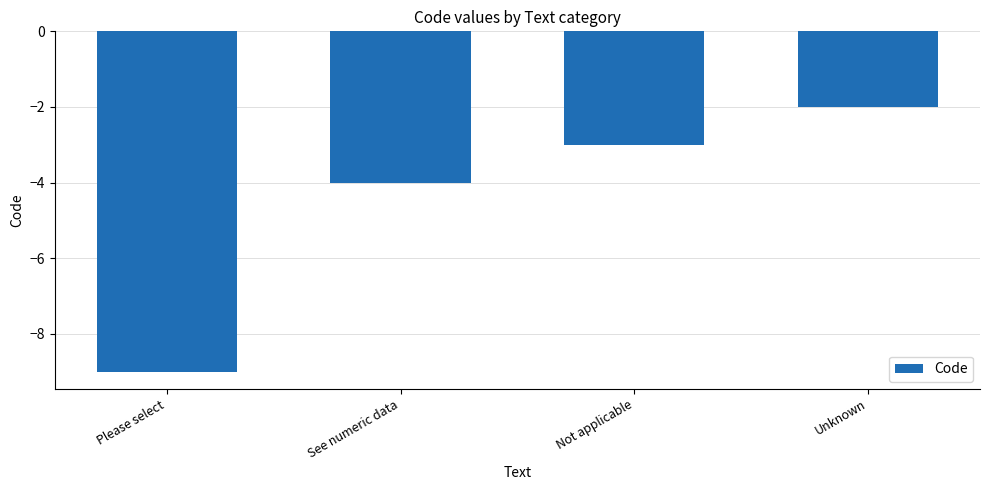

What is the sum of all values?

-18